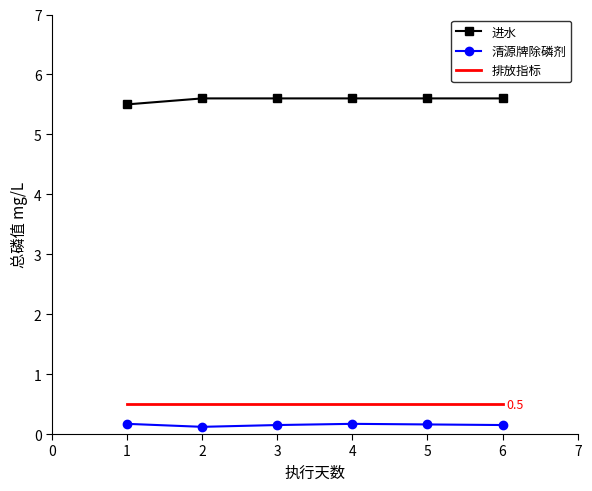

True or false: 排放指标 and 进水 intersect in this chart.

False